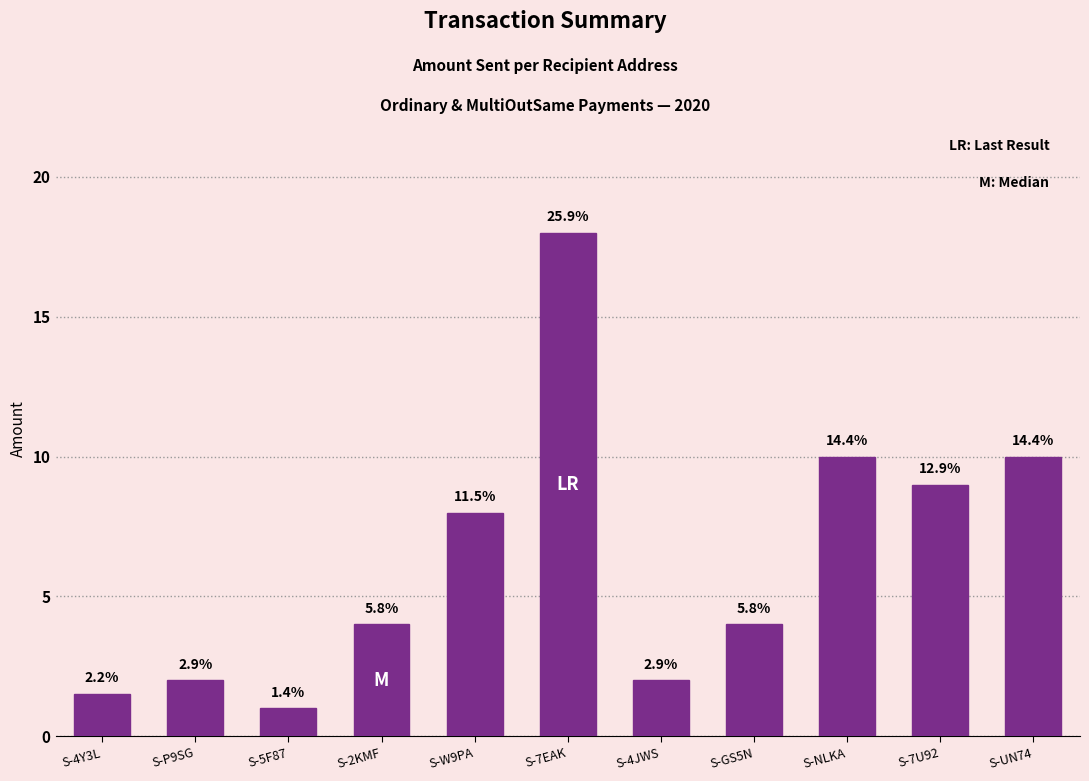

Which has a higher value, S-7EAK or S-GS5N?

S-7EAK